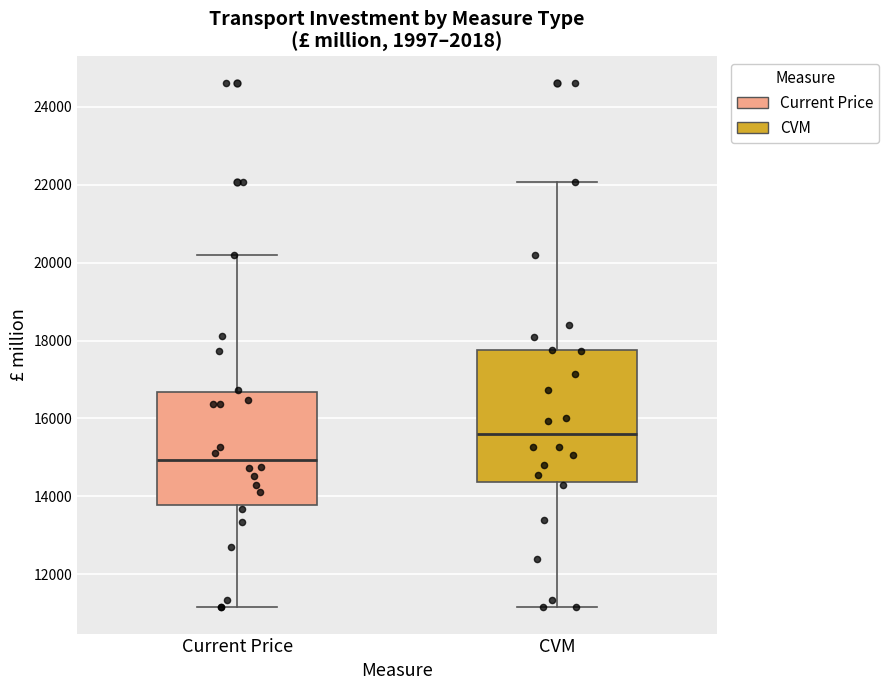

Reading left to right, read every box against the y-axis: the position of its median line, the range the box covers, and the ends of its whiskers. The values are not printed on the chart, so give them approximately, as read against the axis.

Current Price: median 15000, box 13800 to 16600, whiskers 11200 to 20200
CVM: median 15600, box 14400 to 17800, whiskers 11200 to 22000